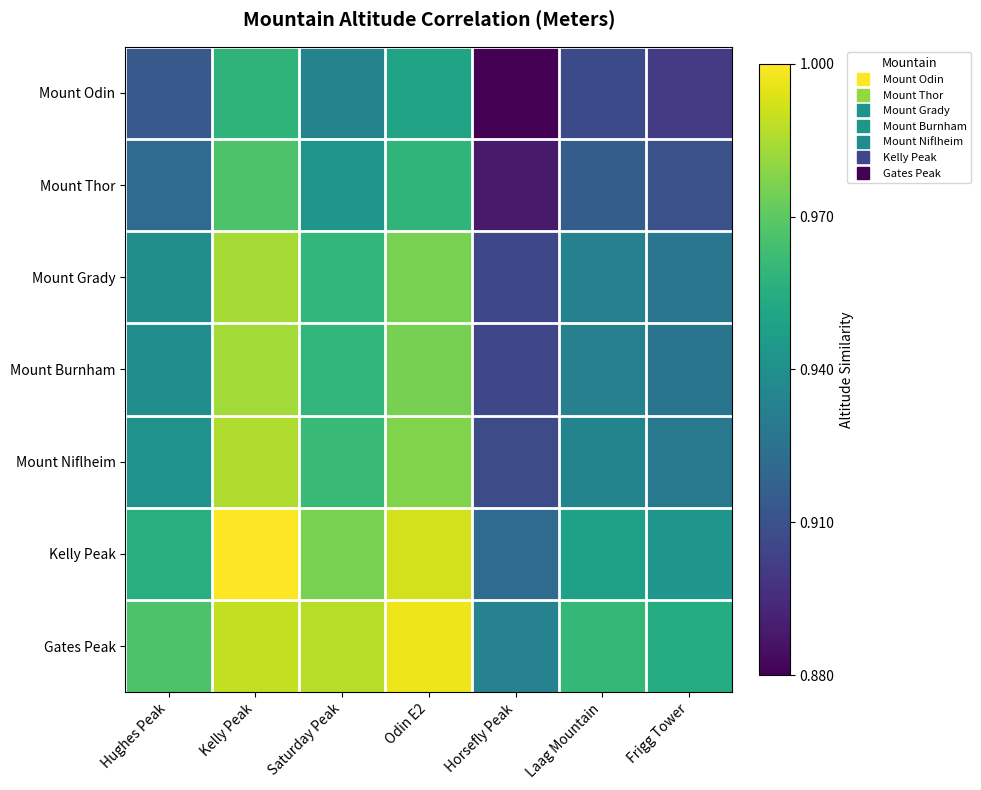

At which category is the sum across all series the highest?

Kelly Peak